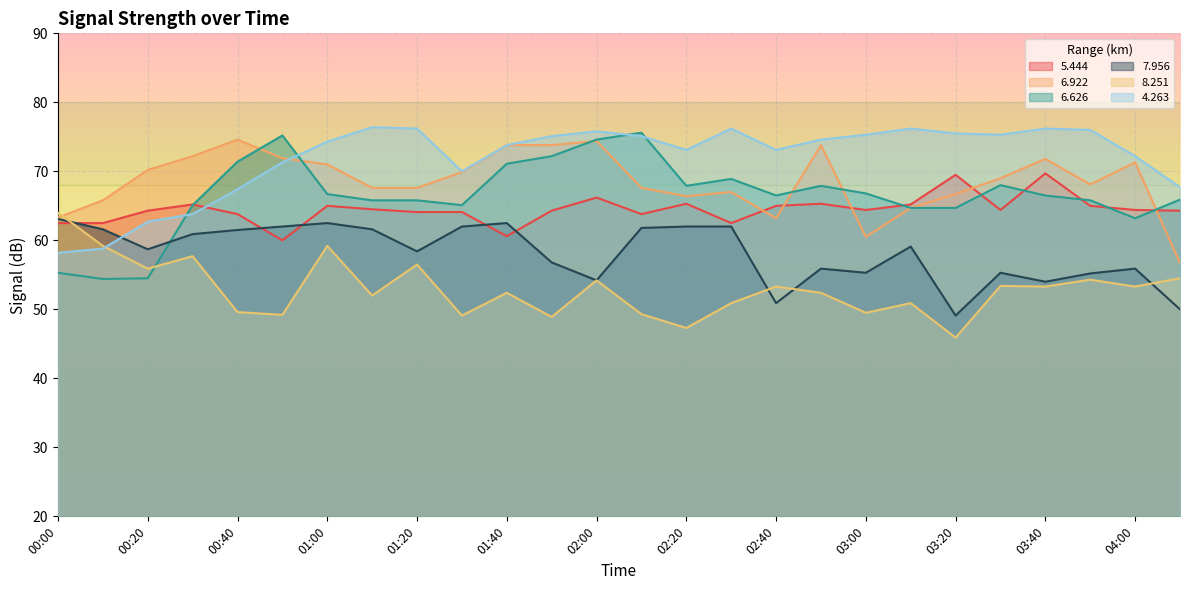

Between which two adjacent categories do 6.626 and 7.956 first intersect?

00:20 and 00:30